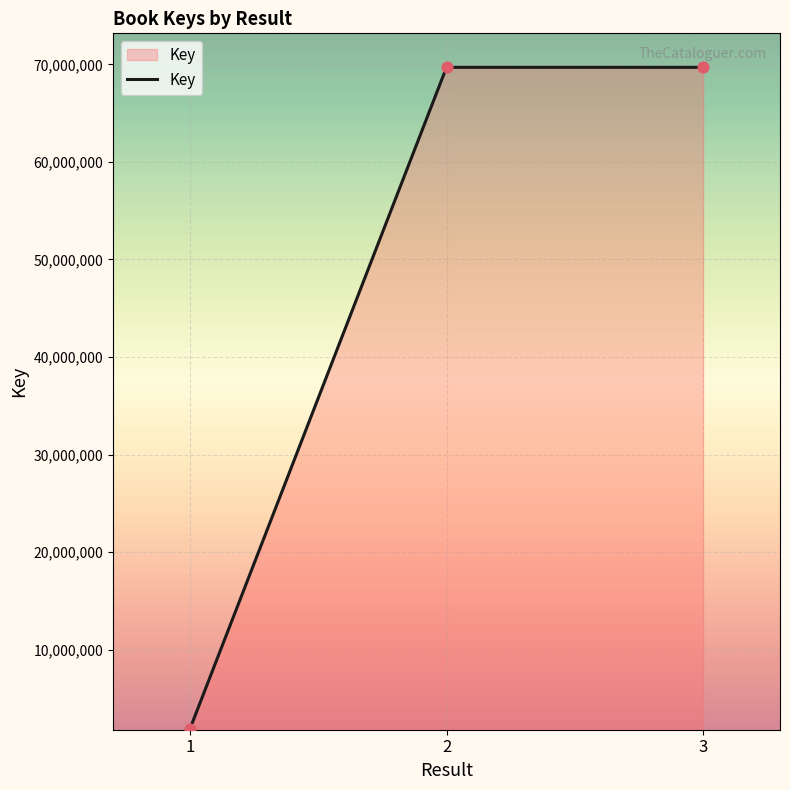

Which has a higher value, 1 or 3?

3